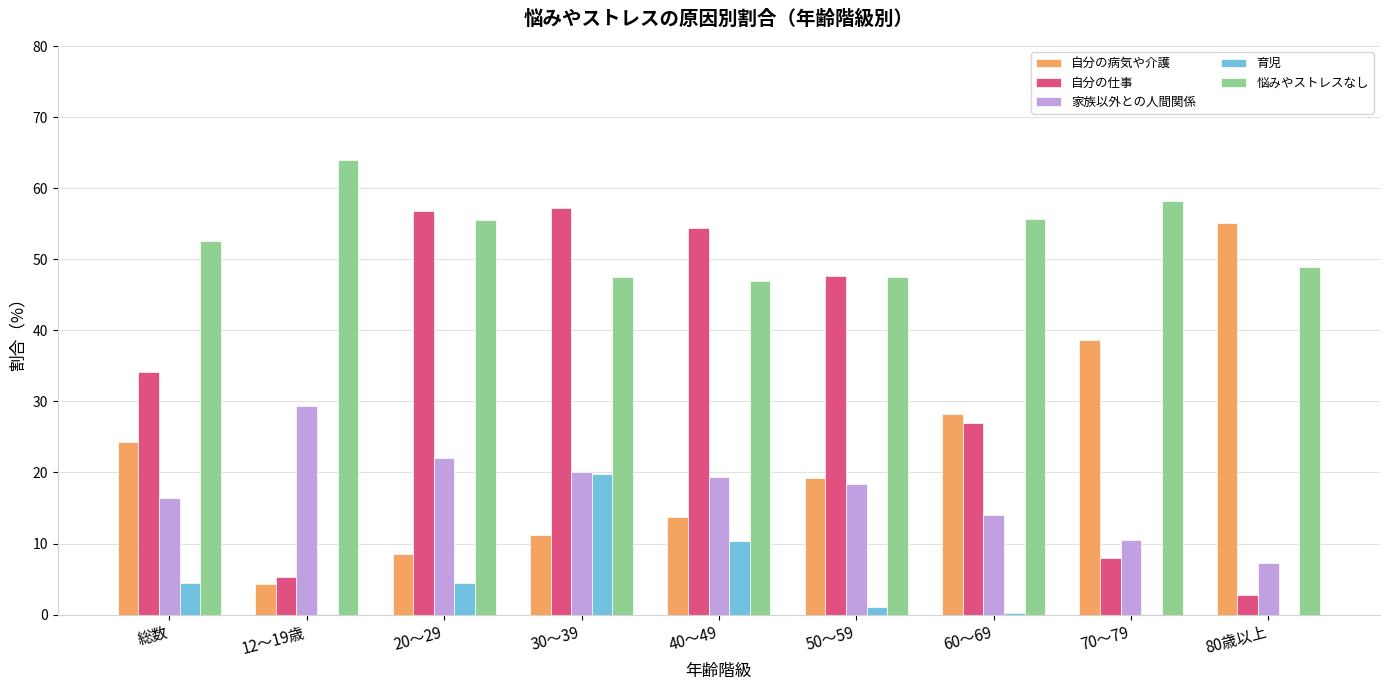

Between 30～39 and 80歳以上, which series saw the biggest shift?

自分の仕事